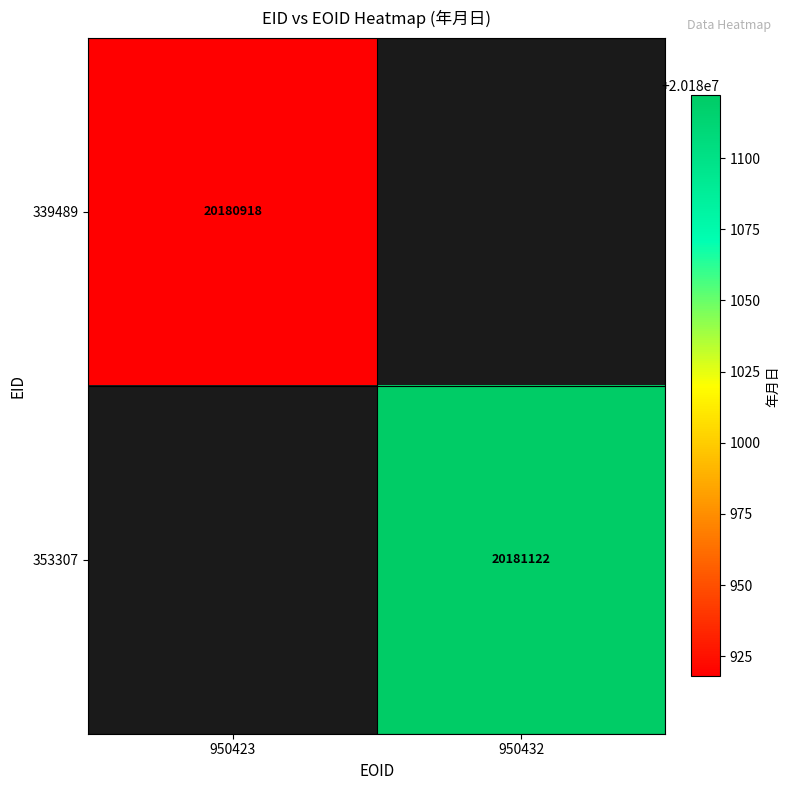

The value of 353307 at 950432 is 34546411. True or false?

False